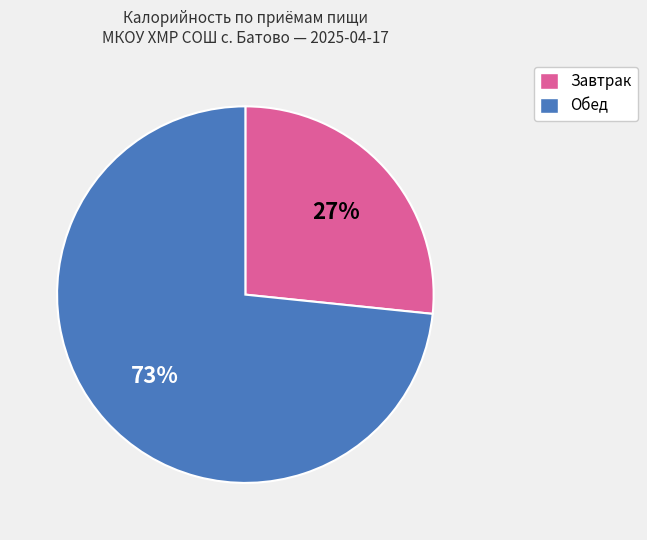

Rank the categories by value from lowest to highest.

Завтрак, Обед